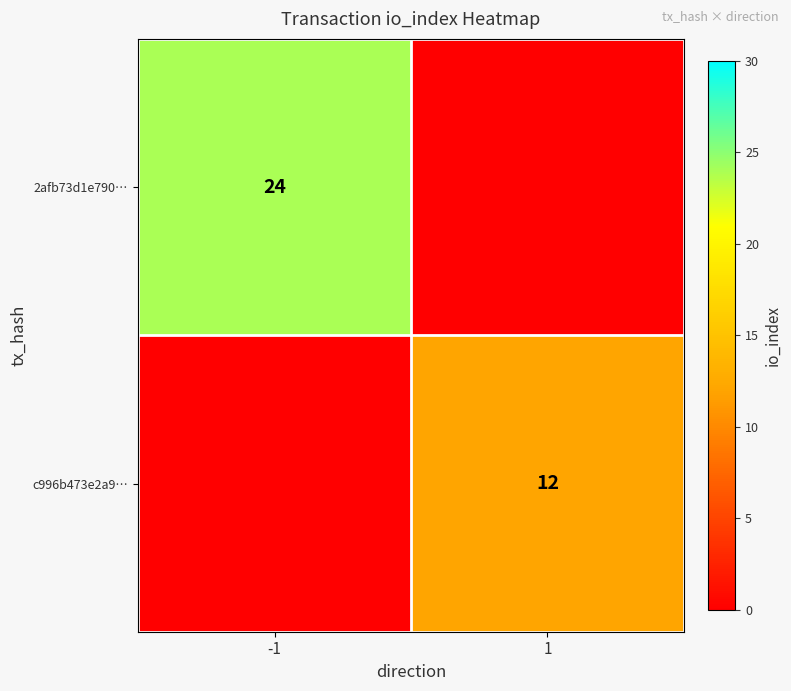

The 2afb73d1e790… series shows 24 at -1. True or false?

True